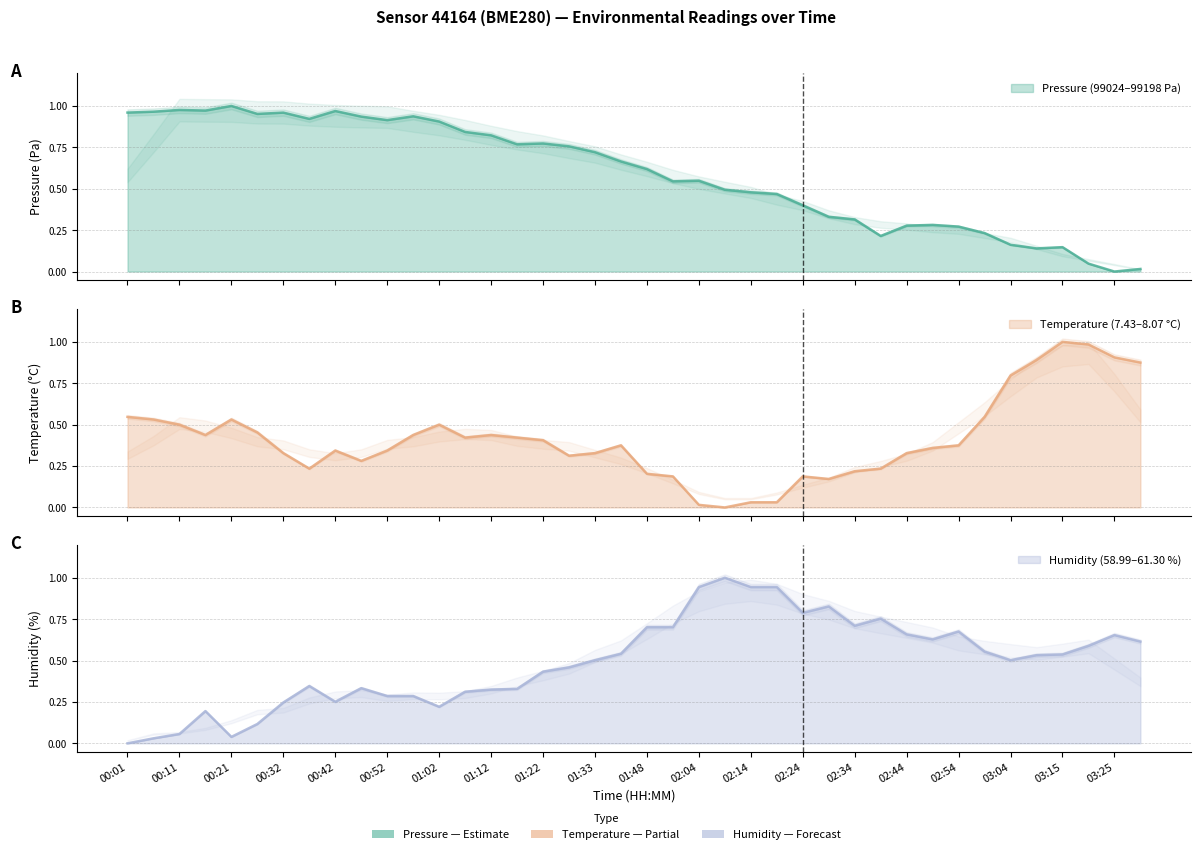

What is the average value of the temperature series?

0.4